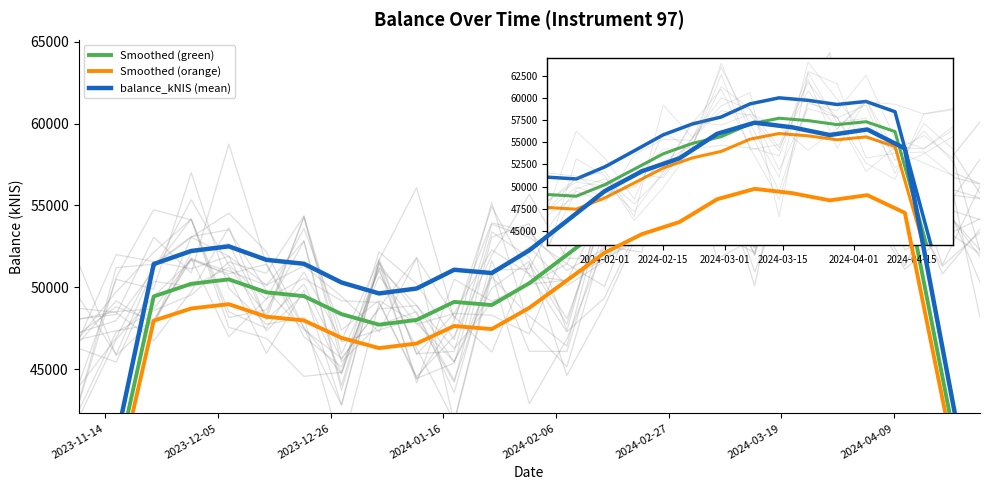

Which series has the largest total across all categories?

balance_kNIS (mean)